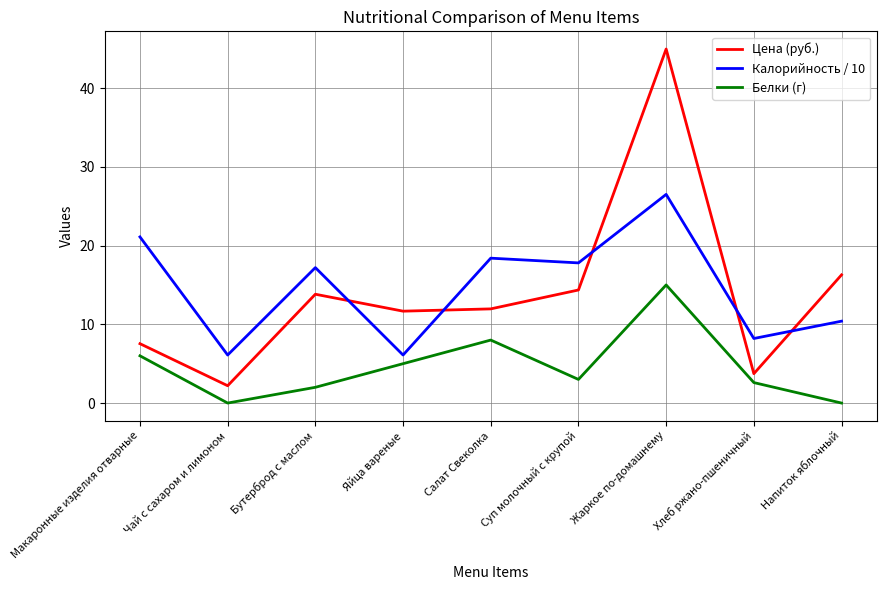

What position from the left is Бутерброд с маслом?

3